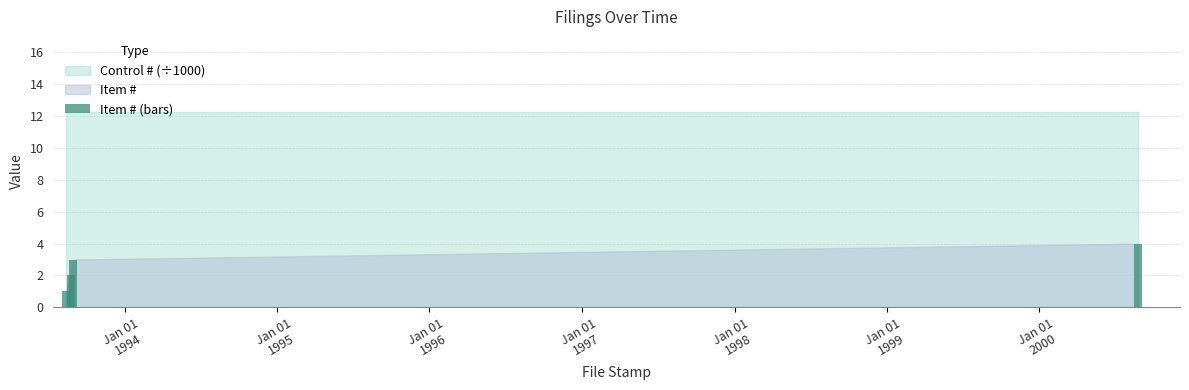

What is the sum of all values?

10